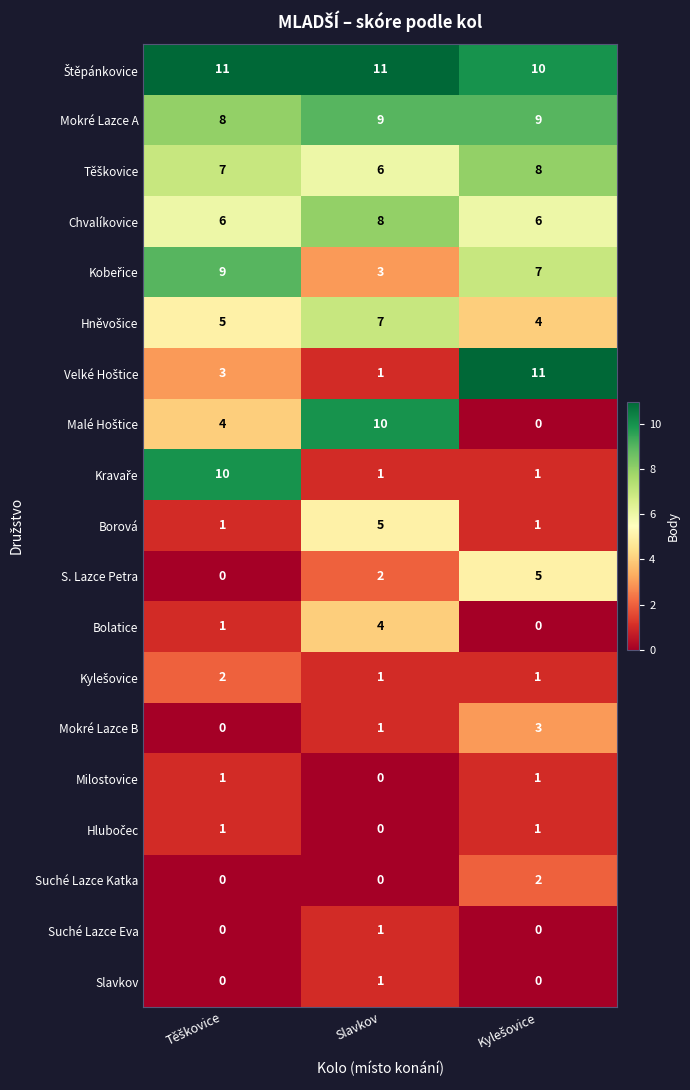

At how many categories does at least one series exceed 0?

3